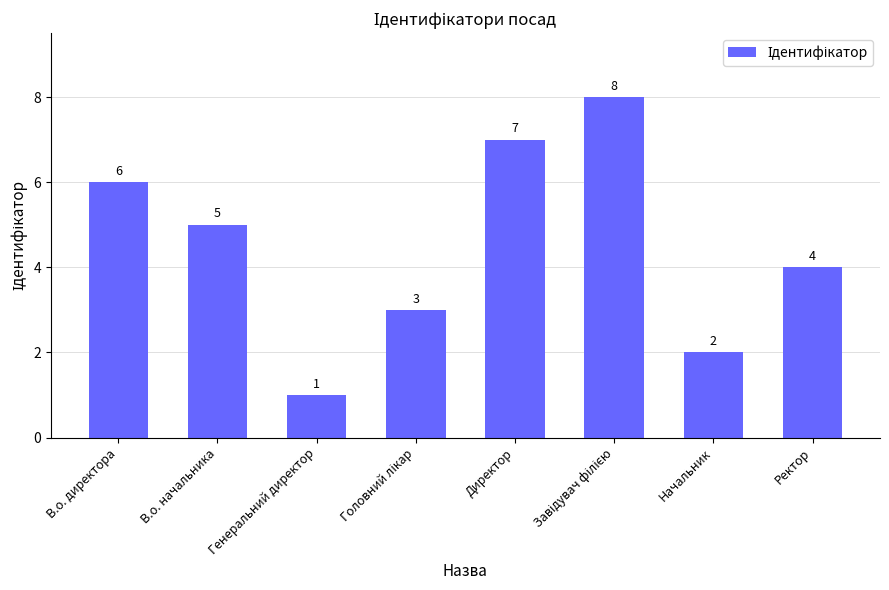

The value at Ректор is 6. True or false?

False